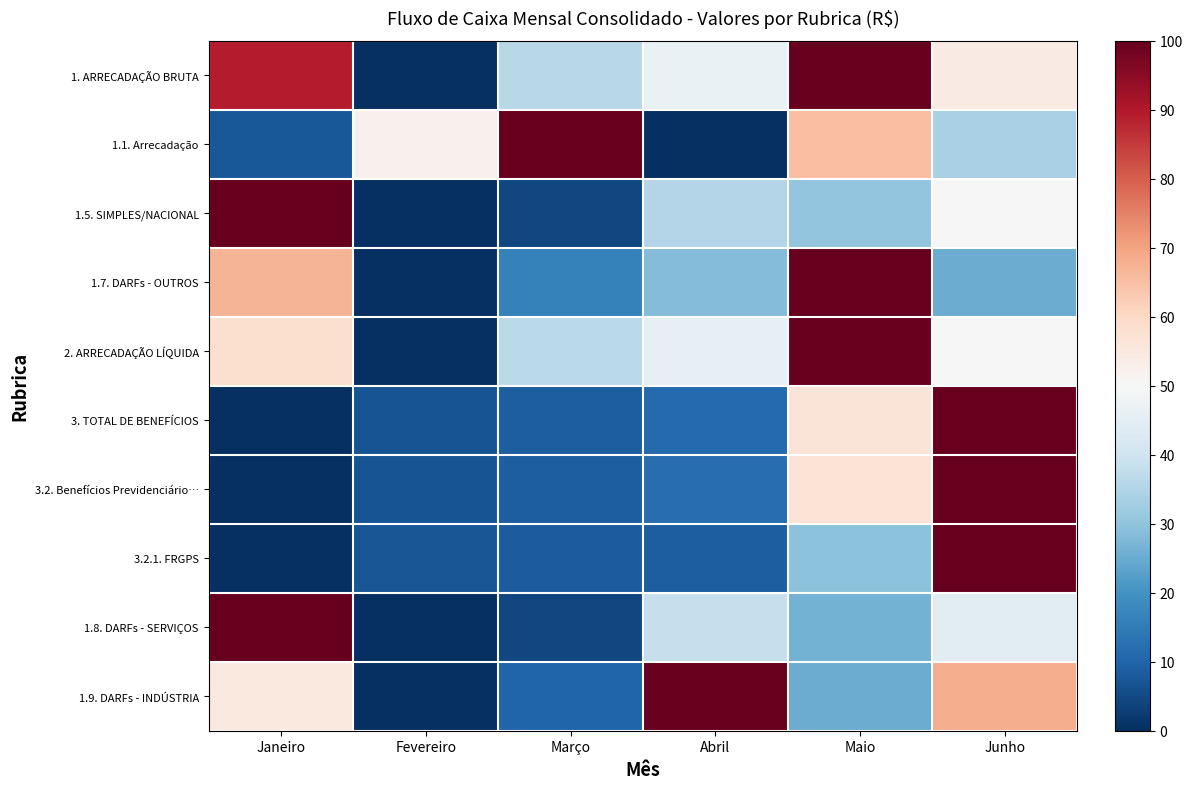

How many distinct data groups are displayed?

10